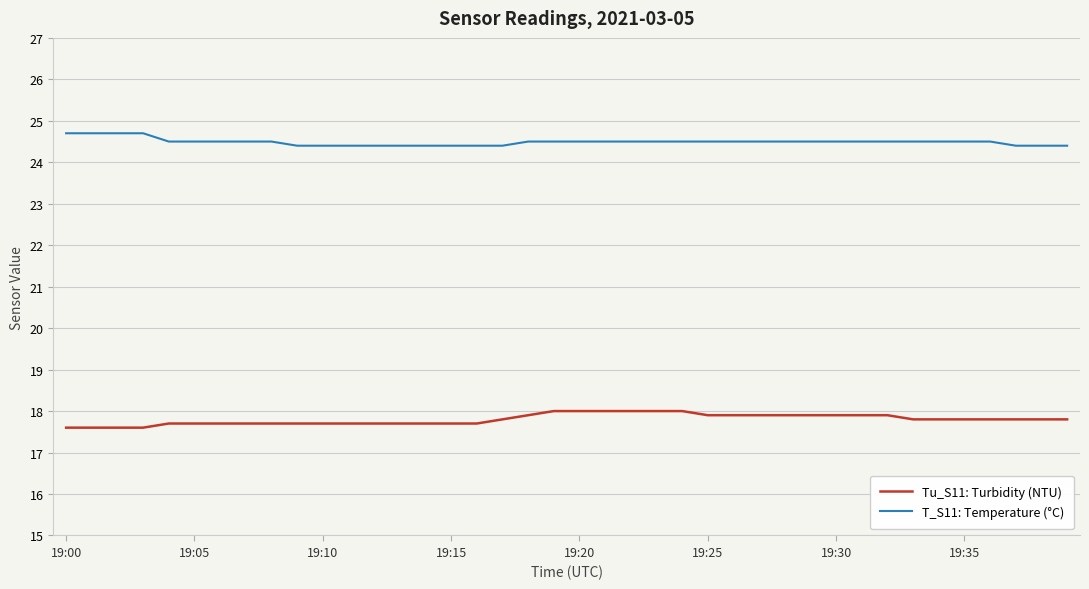

True or false: T_S11: Temperature (°C) and Tu_S11: Turbidity (NTU) intersect in this chart.

False